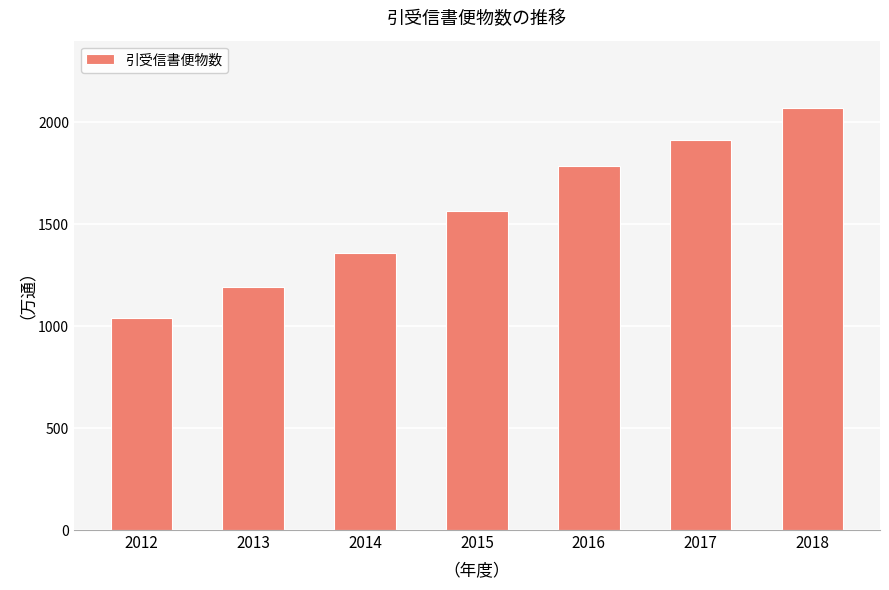

Count the number of categories in the chart.

7